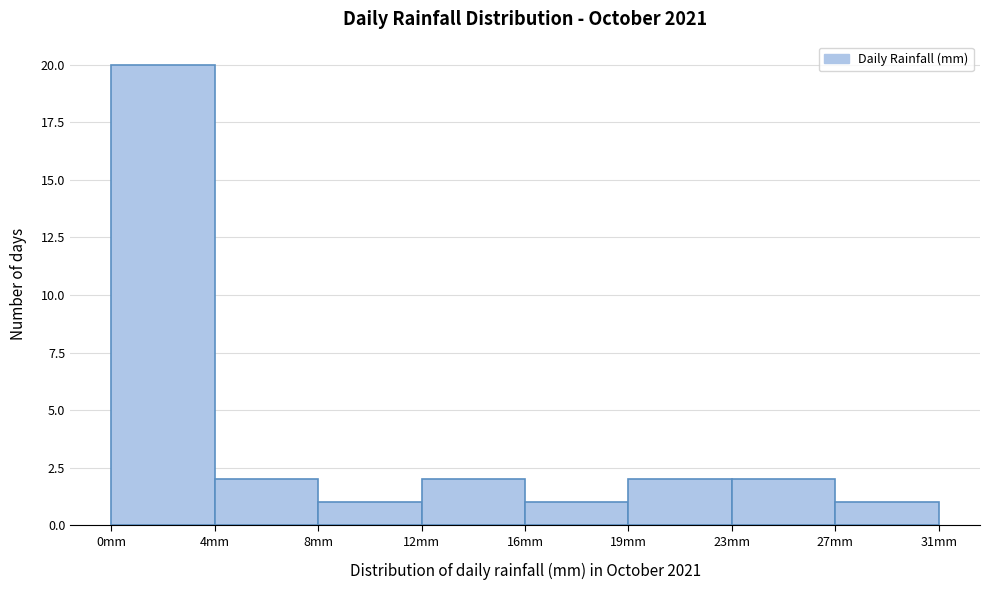

Reading left to right, list all the values displayed in this chart.

20	2	1	2	1	2	2	1